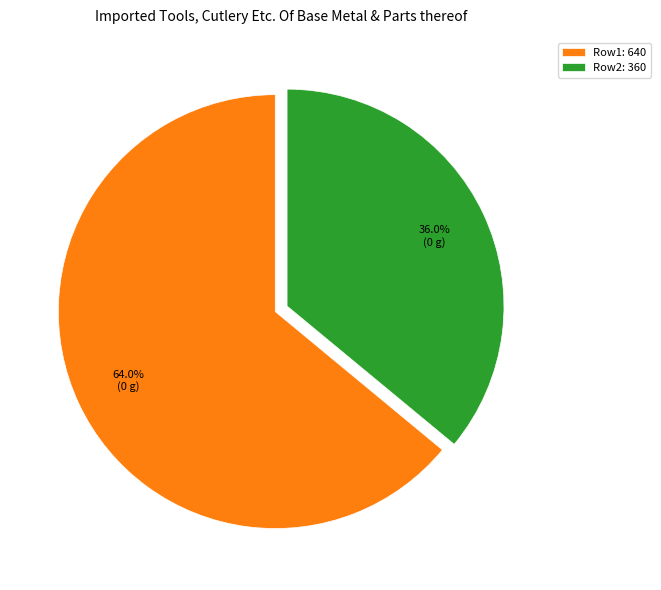

Approximately how many times larger is the value at Row2: 360 compared to Row1: 640?

0.6